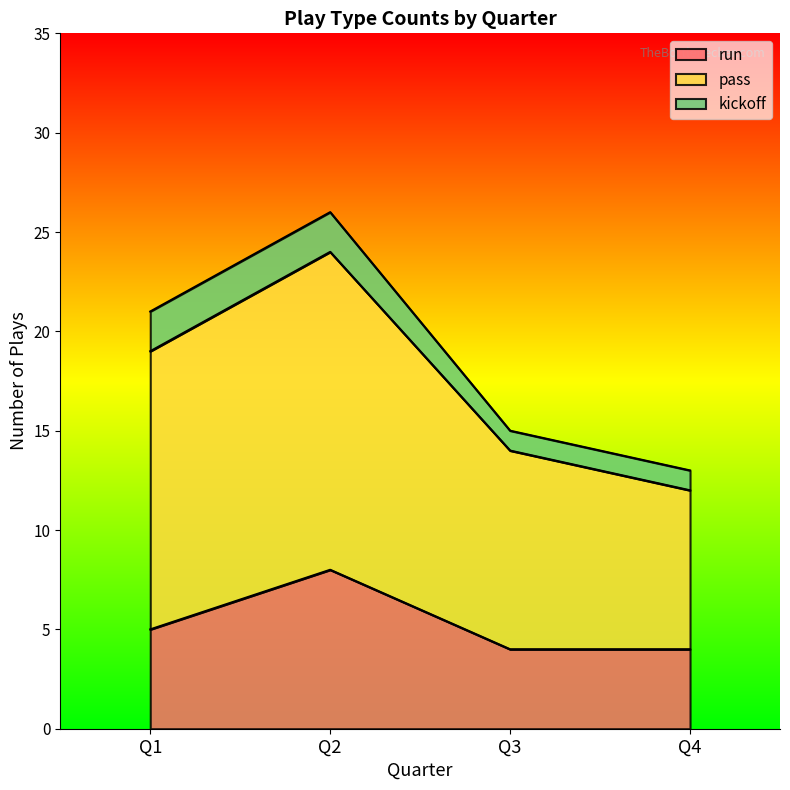

At which label does run reach its peak?

Q2